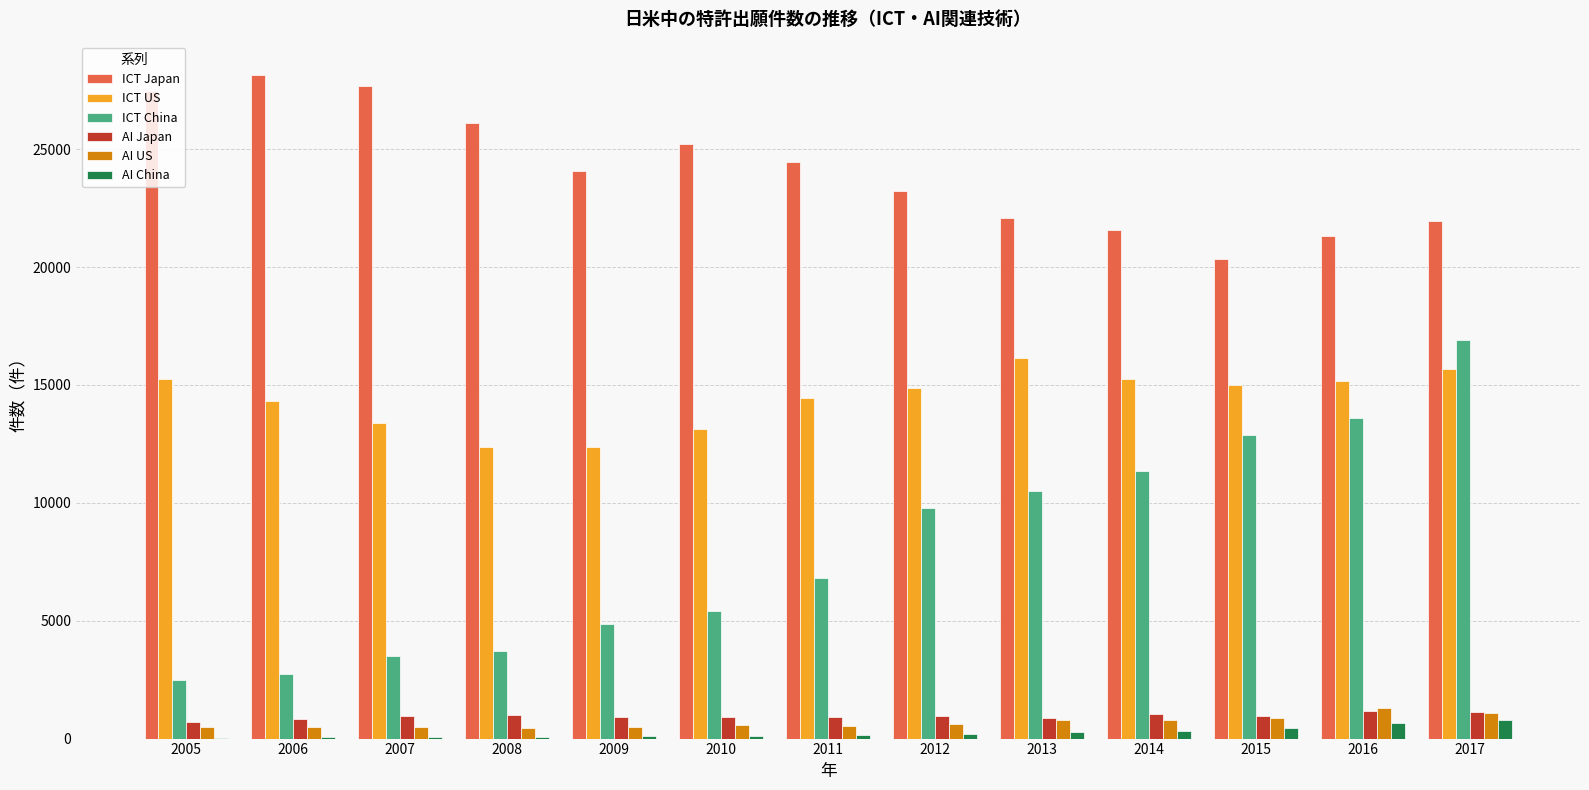

The ICT China series shows 4876.8 at 2009. True or false?

True